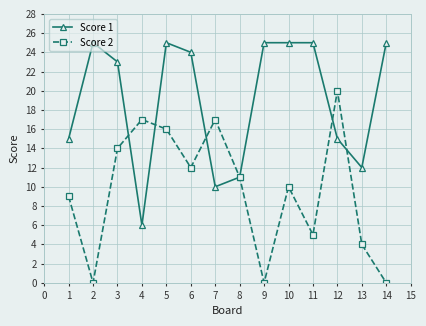

Reading left to right, what are all the values shown in this chart?

Score 1: 15	25	23	6	25	24	10	11	25	25	25	15	12	25
Score 2: 9	0	14	17	16	12	17	11	0	10	5	20	4	0